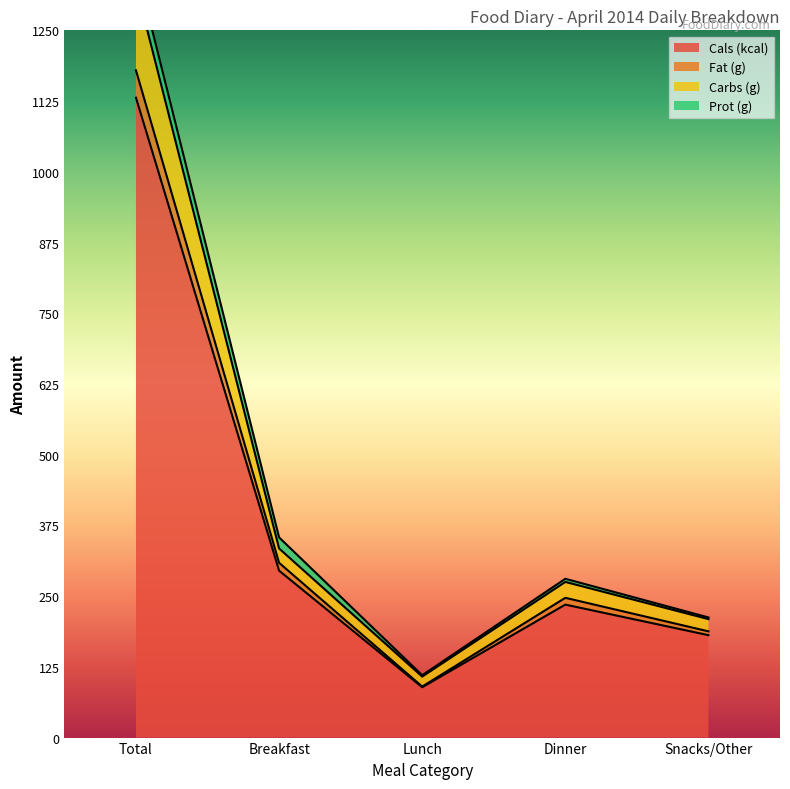

What is the approximate value of Cals (kcal) at Lunch?

89